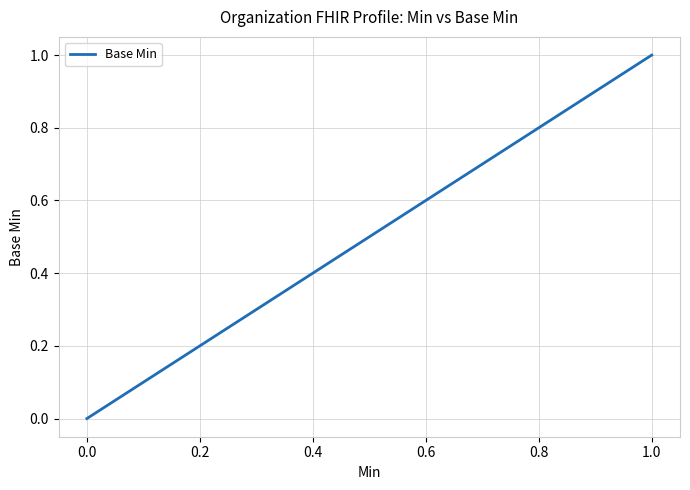

What is the difference between the maximum and minimum values?

1